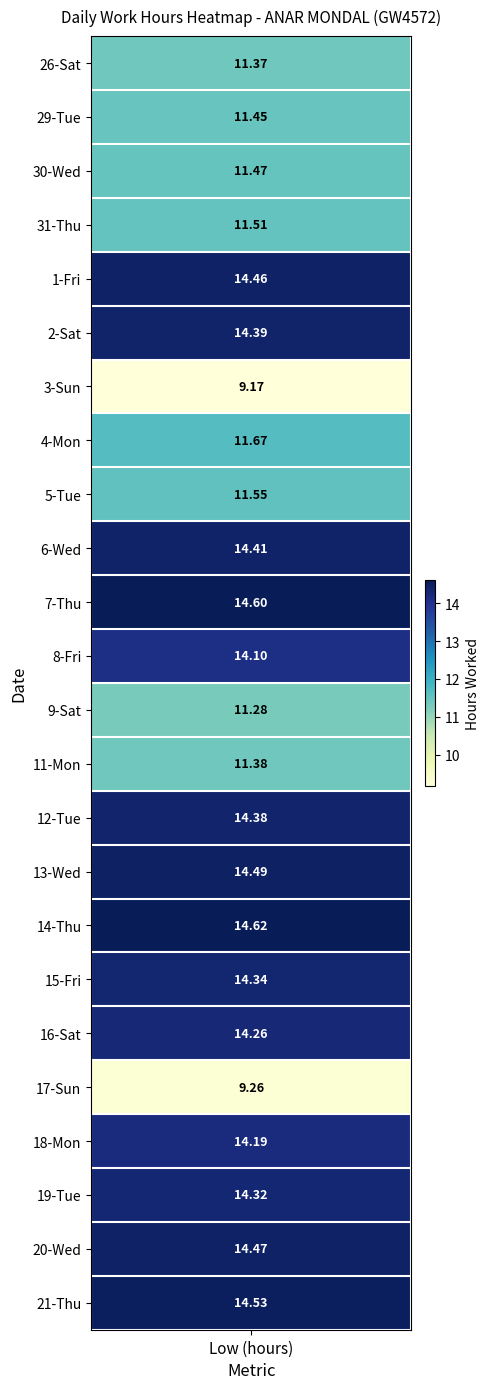

What is the highest value of the 13-Wed series?

14.5